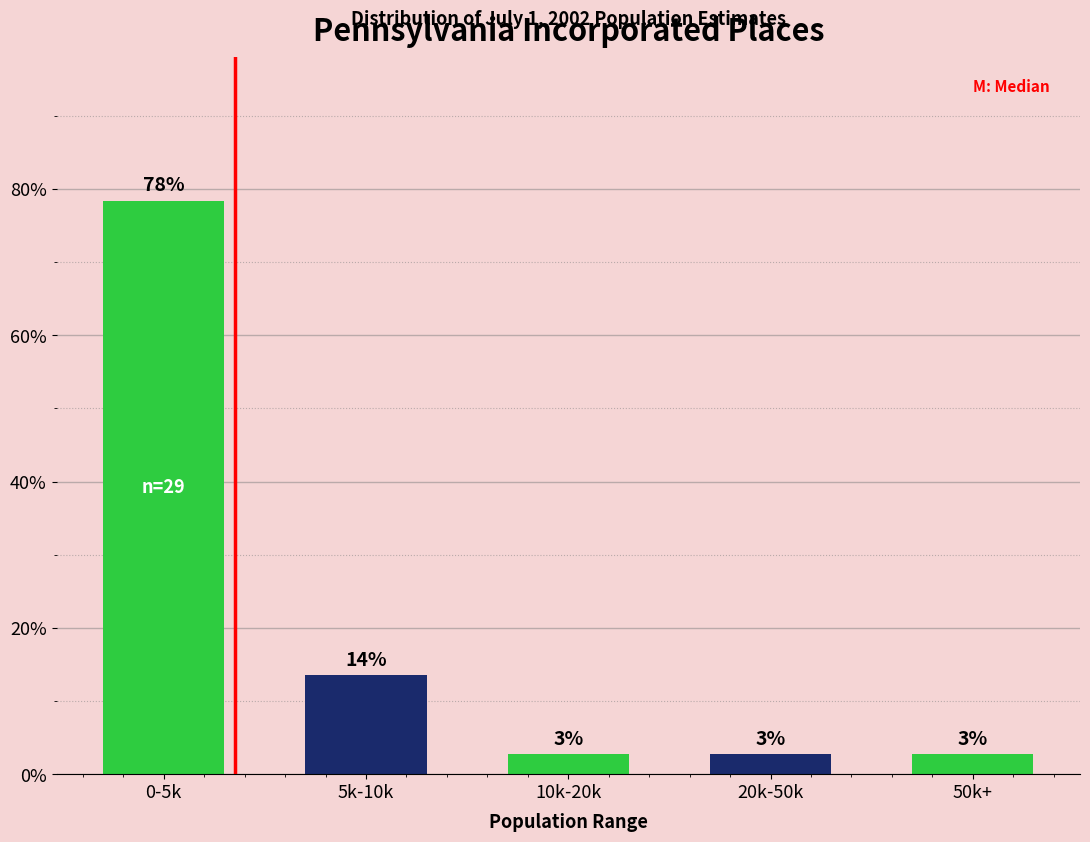

Are the bars horizontal?

No